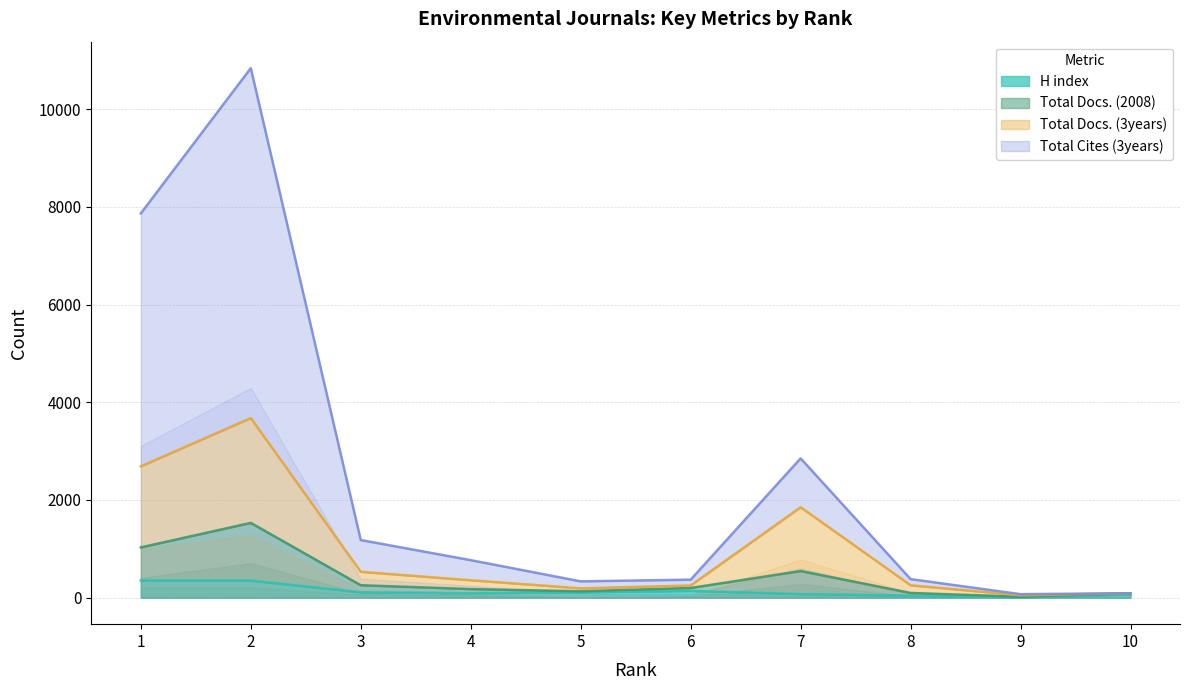

The value of H index at 4 is 91. True or false?

True